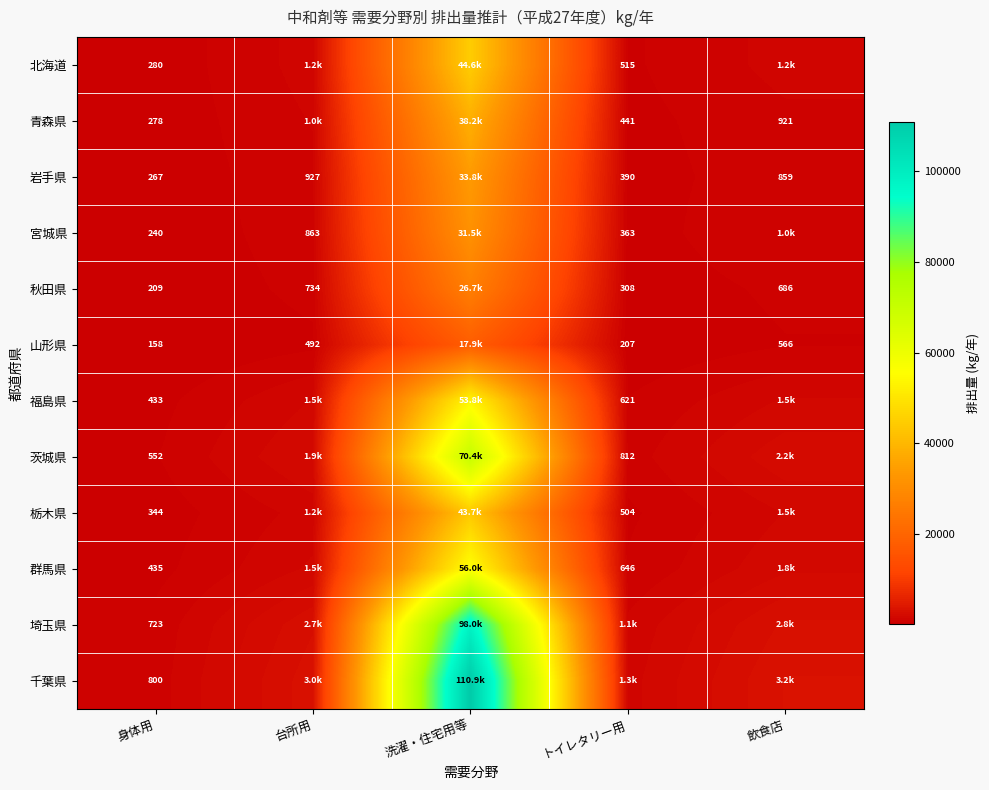

Rank the series at 身体用 from highest to lowest value.

千葉県, 埼玉県, 茨城県, 群馬県, 福島県, 栃木県, 北海道, 青森県, 岩手県, 宮城県, 秋田県, 山形県